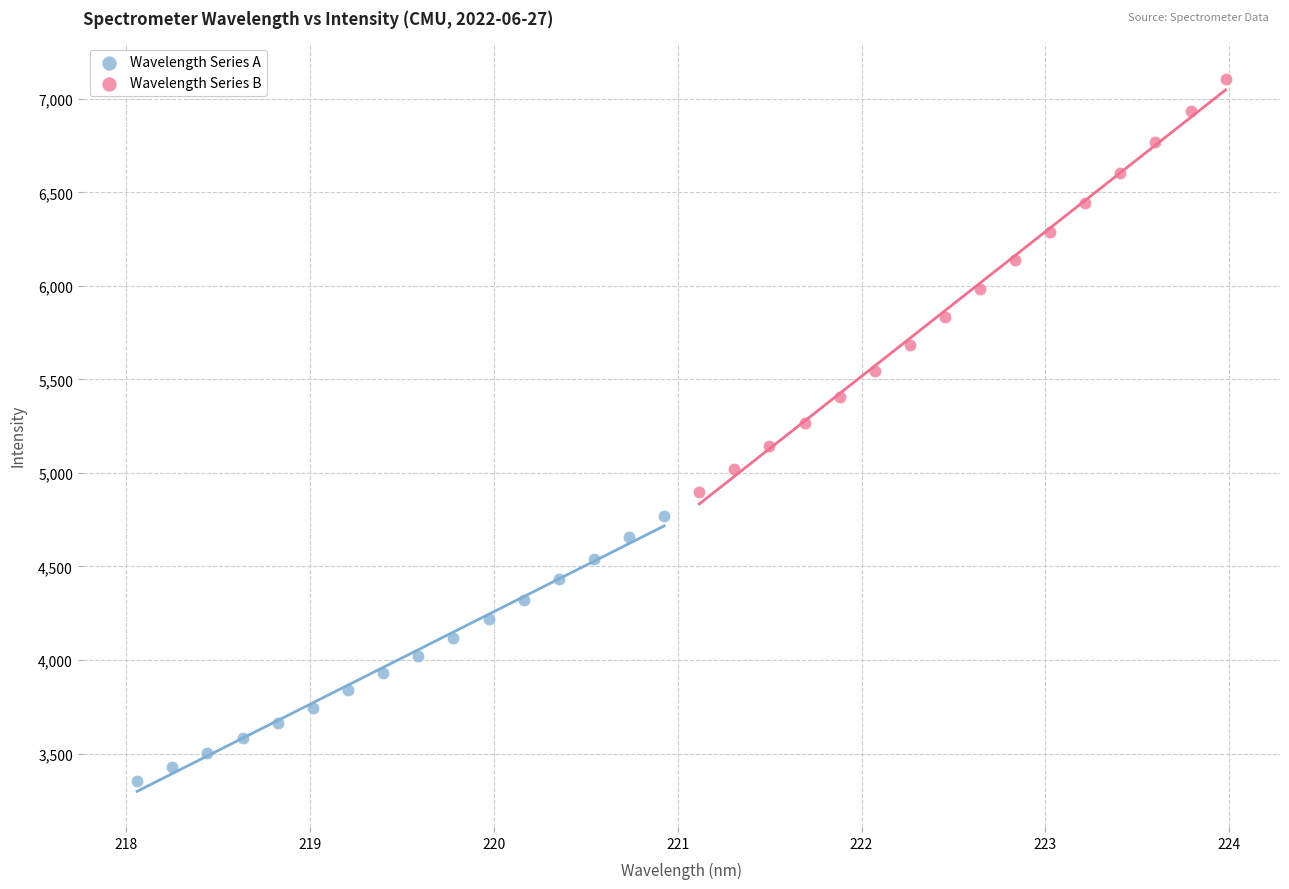

Which series contains the highest Y value?

Wavelength Series B